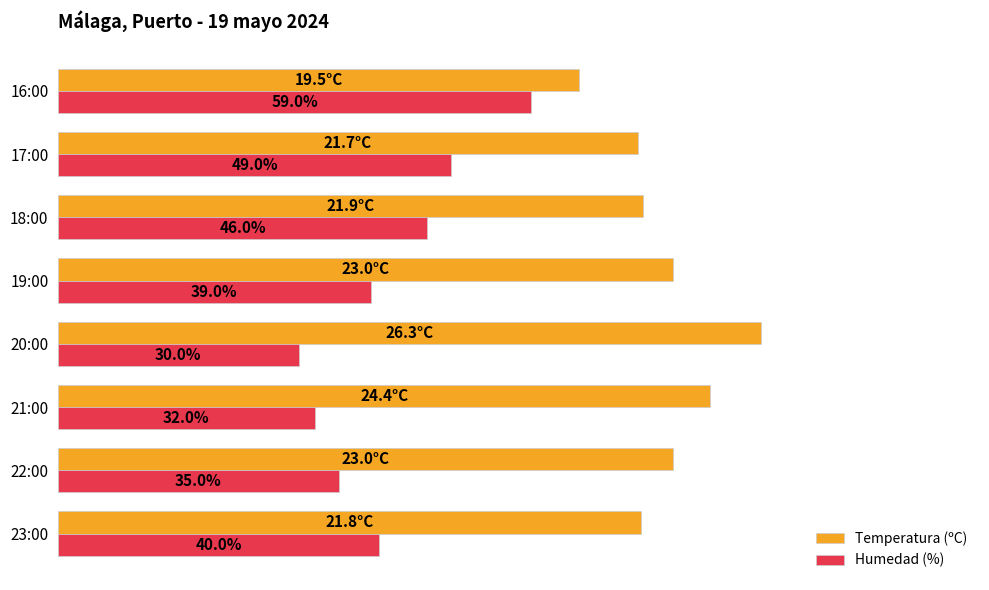

Rank the series at 21:00 from lowest to highest value.

Humedad (%), Temperatura (ºC)